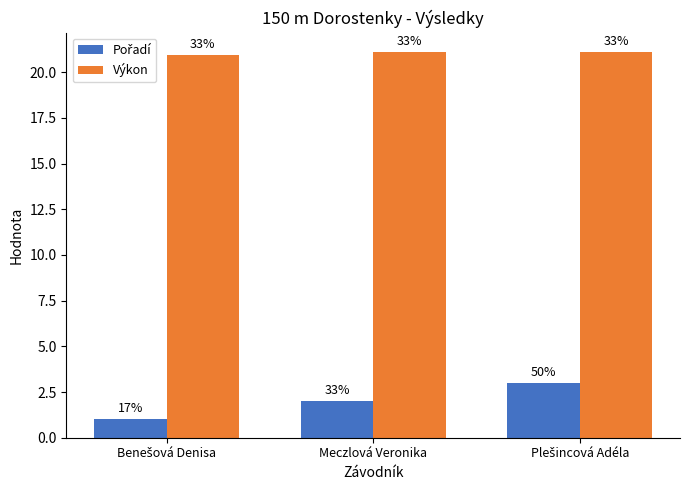

What is the label of the 3rd bar from the right?

Benešová Denisa